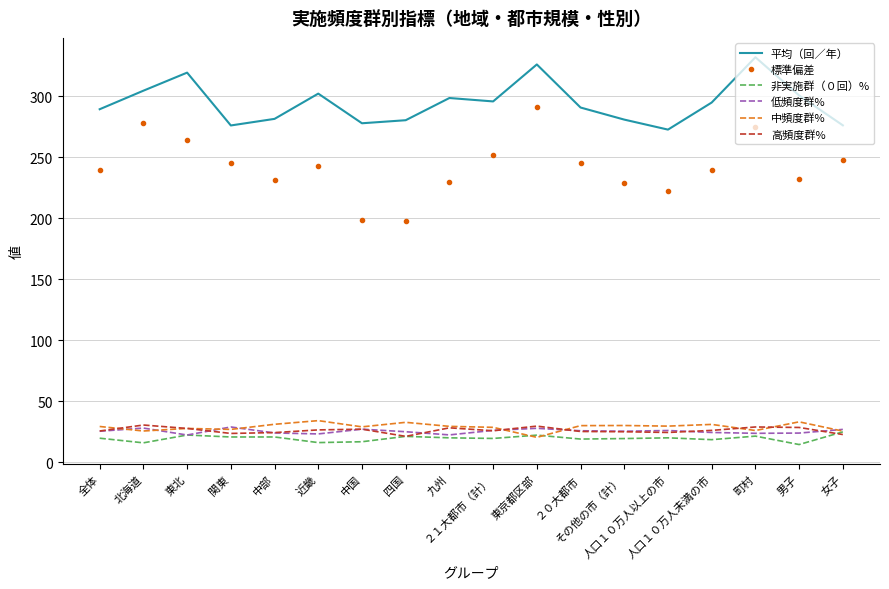

Which series has the widest spread of values?

標準偏差